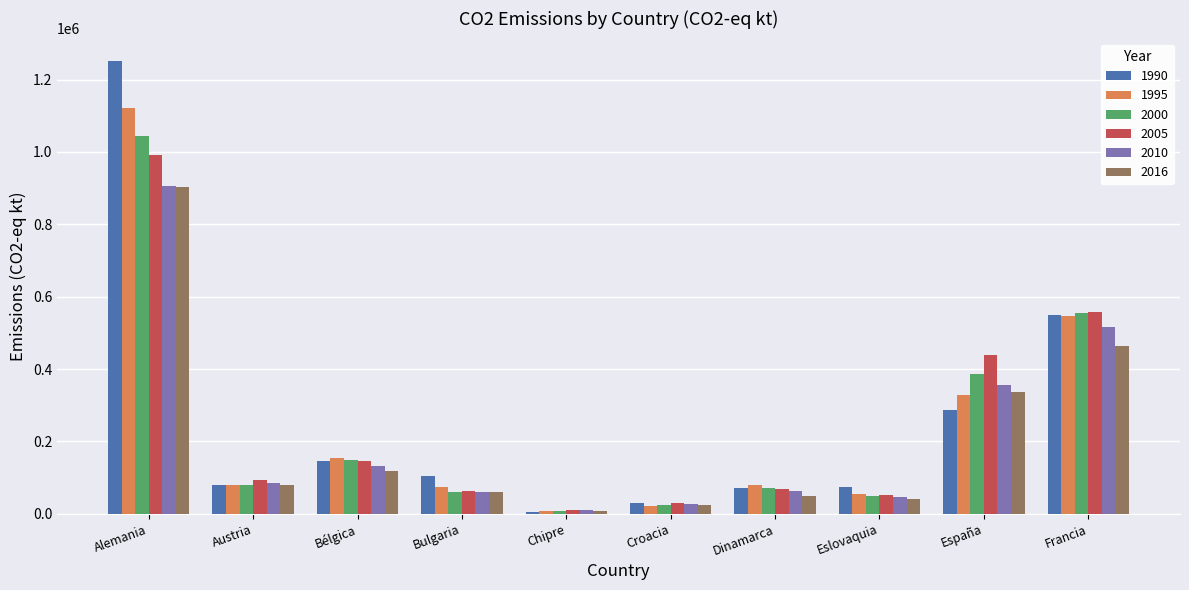

How many distinct data groups are displayed?

6